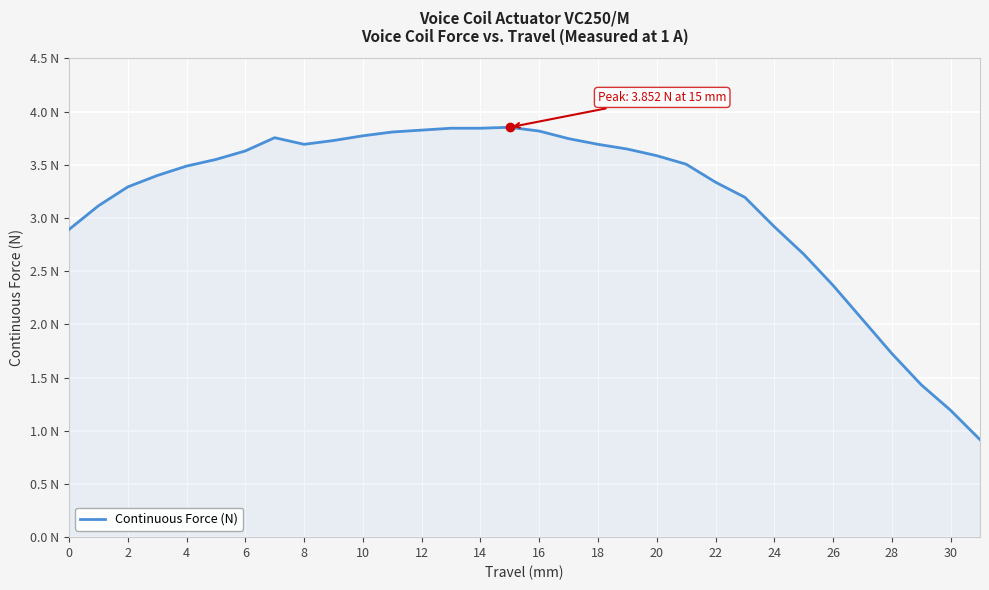

Reading left to right, transcribe all the data shown in this chart.

2.9	3.1	3.3	3.4	3.5	3.5	3.6	3.8	3.7	3.7	3.8	3.8	3.8	3.8	3.8	3.9	3.8	3.7	3.7	3.6	3.6	3.5	3.3	3.2	2.9	2.7	2.4	2.0	1.7	1.4	1.2	0.9